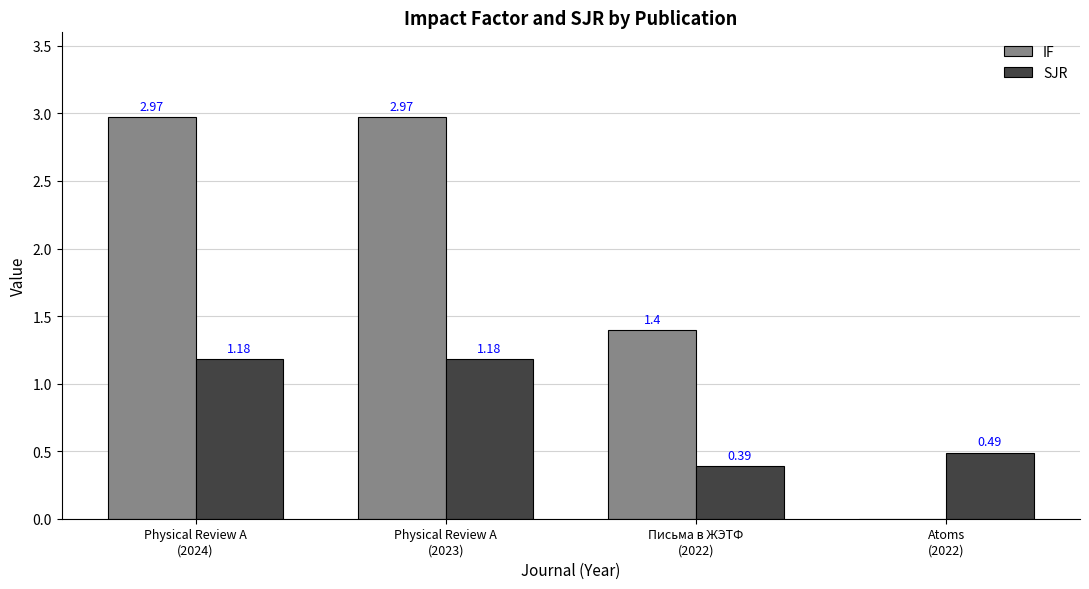

What is the sum of all IF values?

7.3